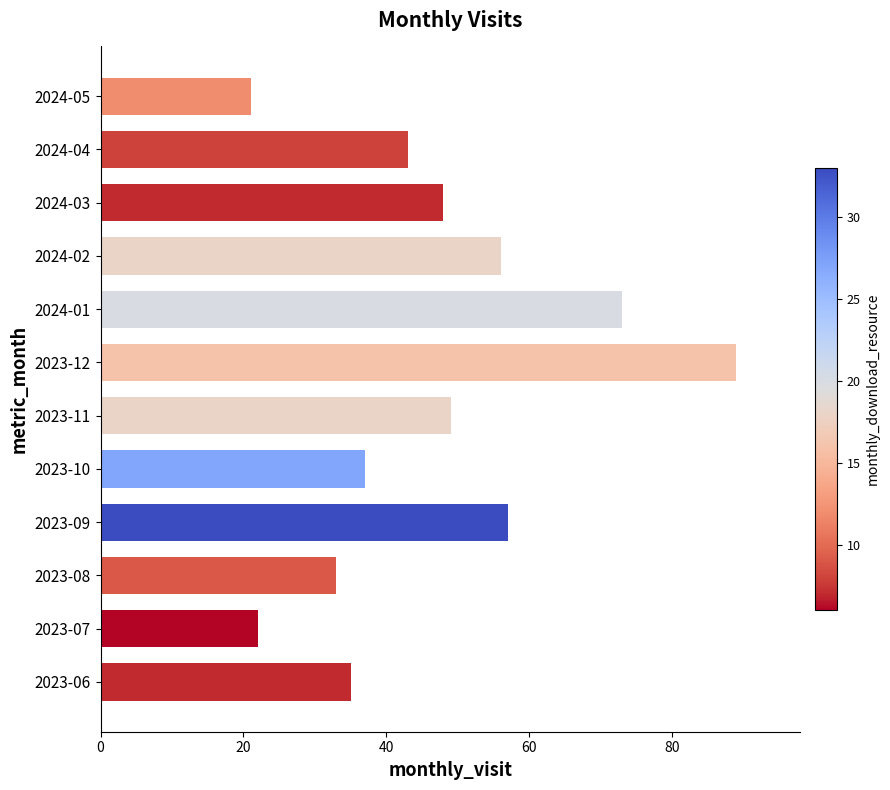

What is the difference between the maximum and minimum values?

68